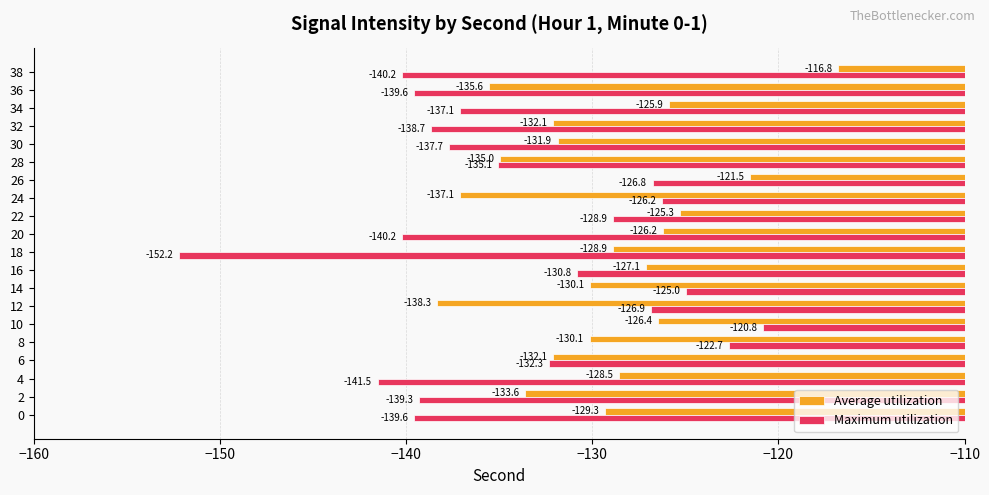

The value of Maximum utilization at 36 is -241.0. True or false?

False